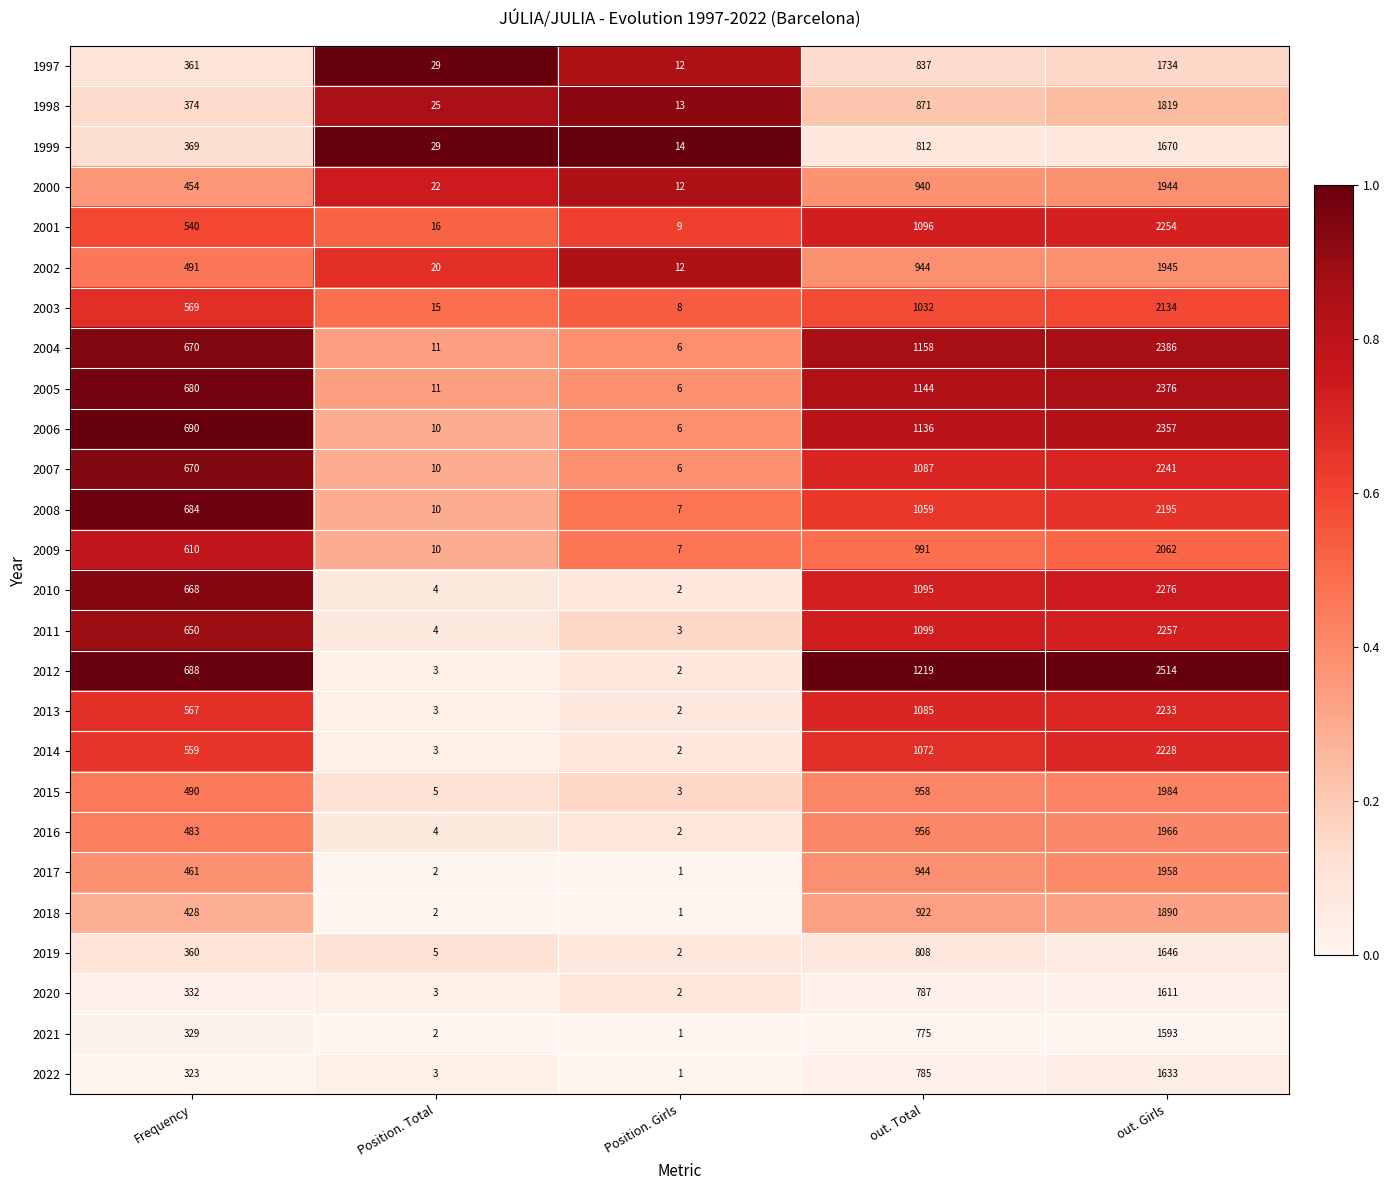

Where is 2011 nearest to the value 1130?

out. Total